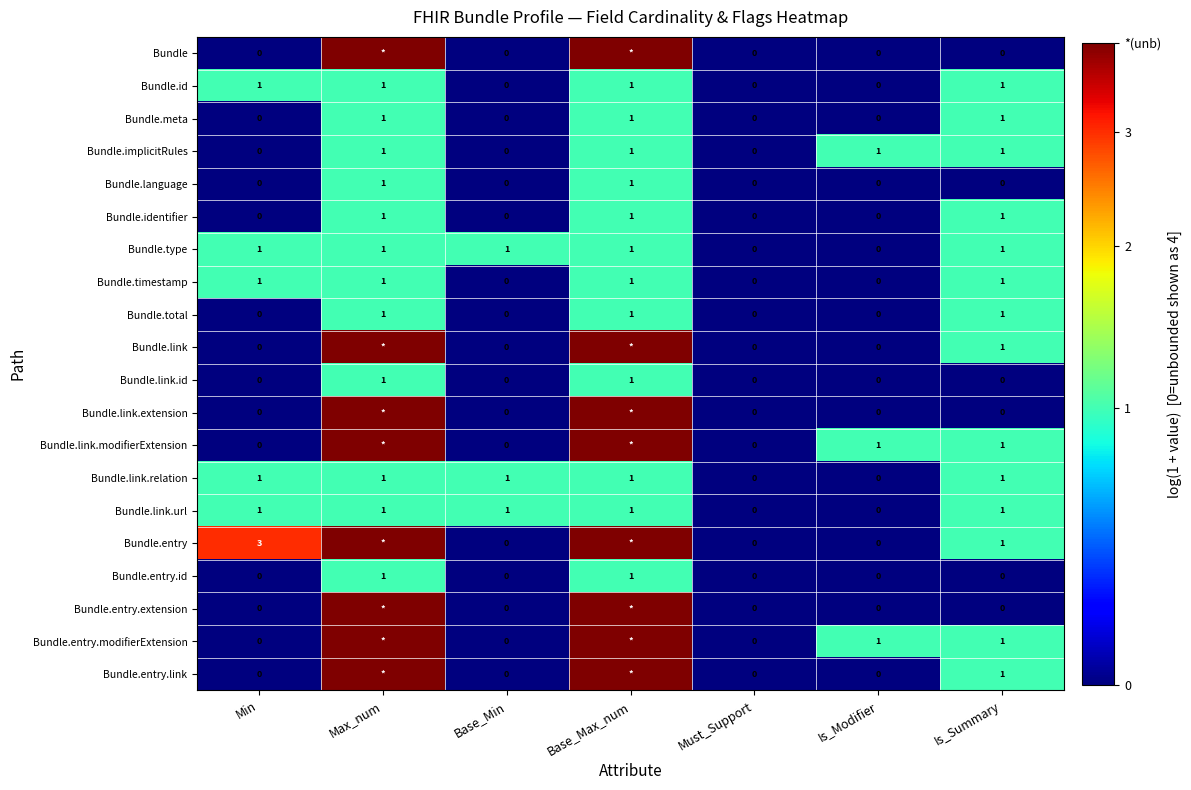

Between Min and Base_Min, which series saw the biggest shift?

Bundle.entry